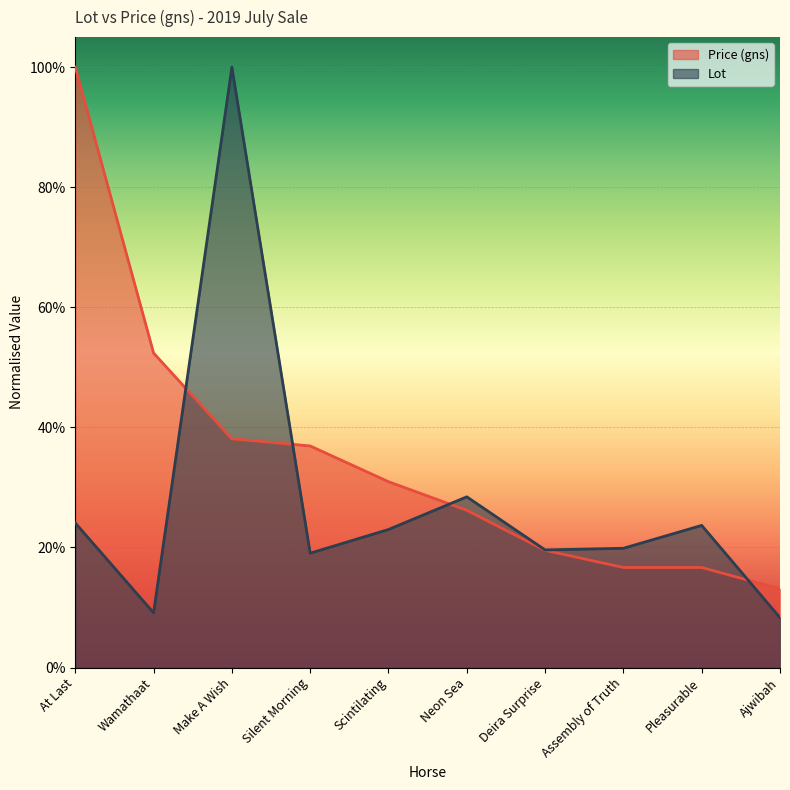

True or false: Price (gns) has more than 2 points higher than both neighbors.

False